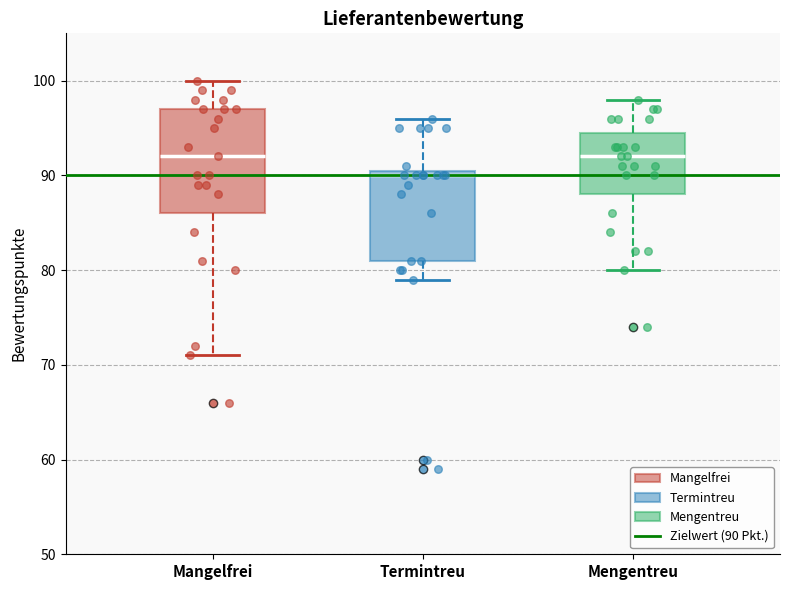

Reading left to right, transcribe this box plot: for each box, give where its median line is, the range the box spans, and where its two whiskers end, as read against the y-axis. The values are not printed on the chart, so give them approximately, as read against the axis.

Mangelfrei: median 92, box 86 to 97, whiskers 71 to 100
Termintreu: median 90, box 81 to 91, whiskers 79 to 96
Mengentreu: median 92, box 88 to 95, whiskers 80 to 98